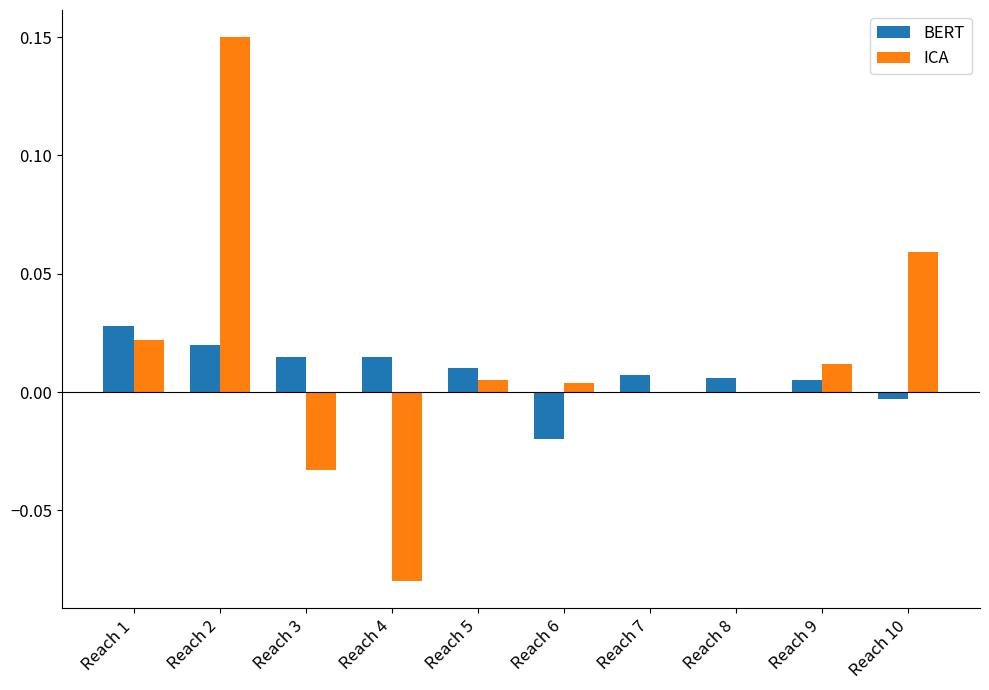

At which category is the sum across all series the highest?

Reach 2